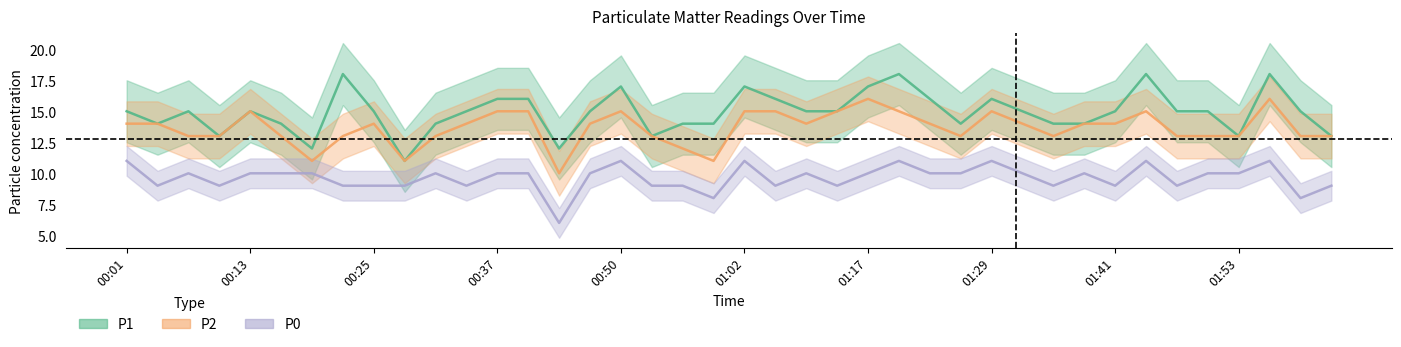

List the series in order of their overall mean, highest first.

P1, P2, P0